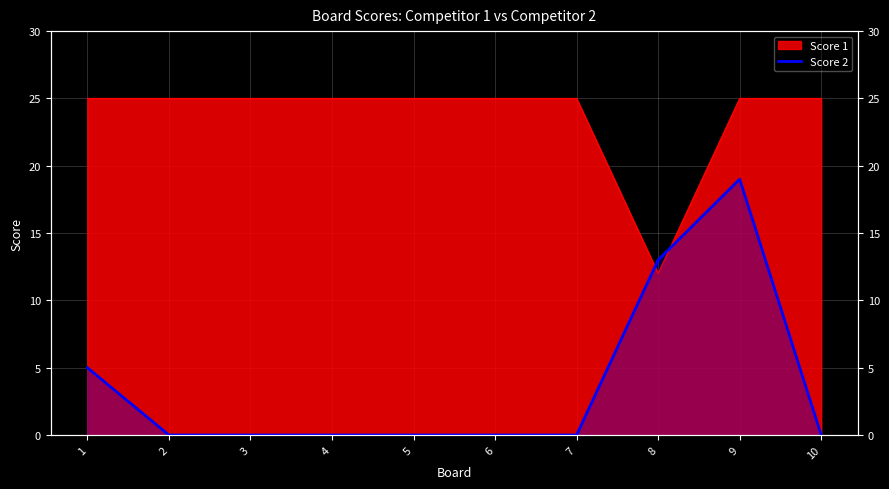

Does the chart have visible grid lines?

Yes